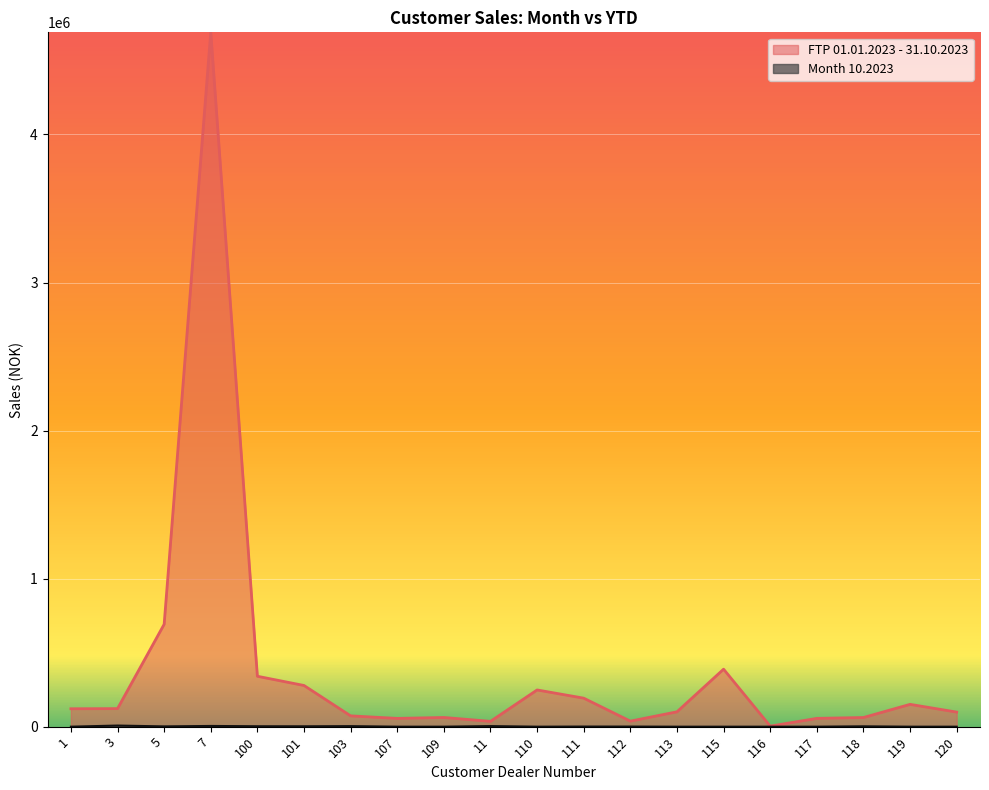

Is the value of FTP 01.01.2023 - 31.10.2023 at 113 greater than the value of Month 10.2023 at 119?

Yes